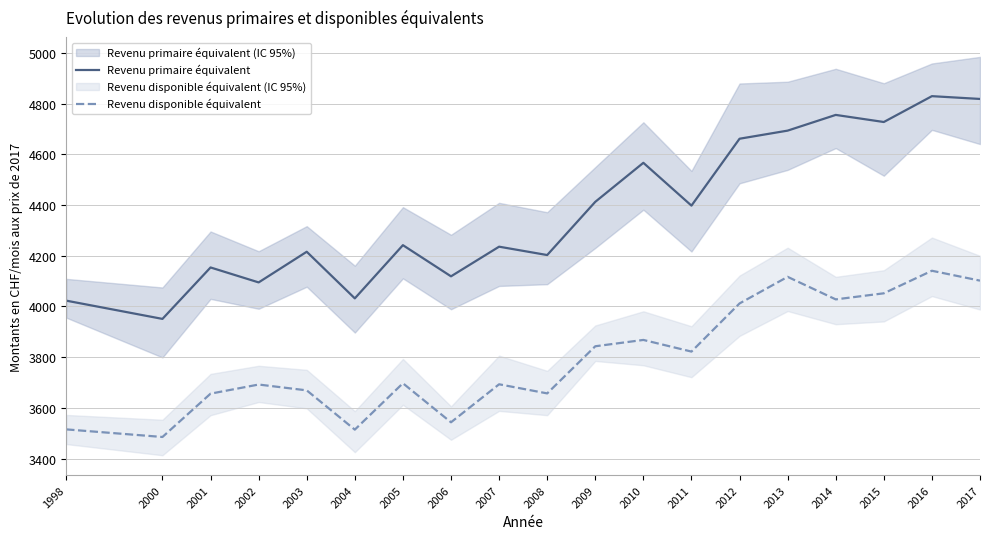

What is the value of the Revenu disponible équivalent point at the 5th from the left?

3669